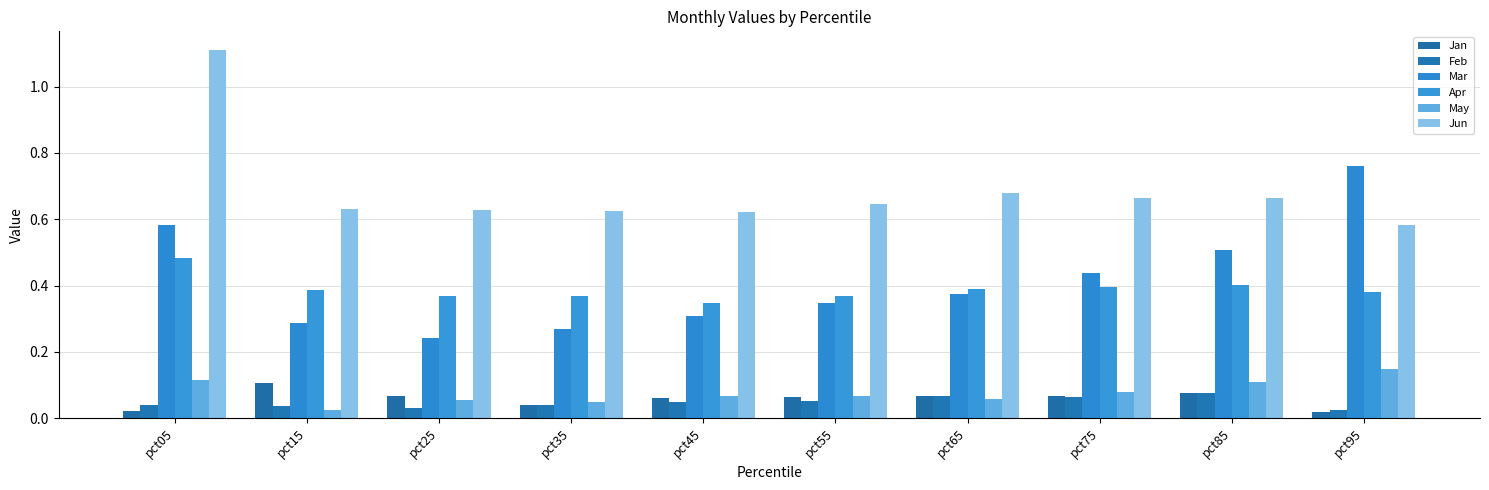

What is the greatest value displayed?

1.1